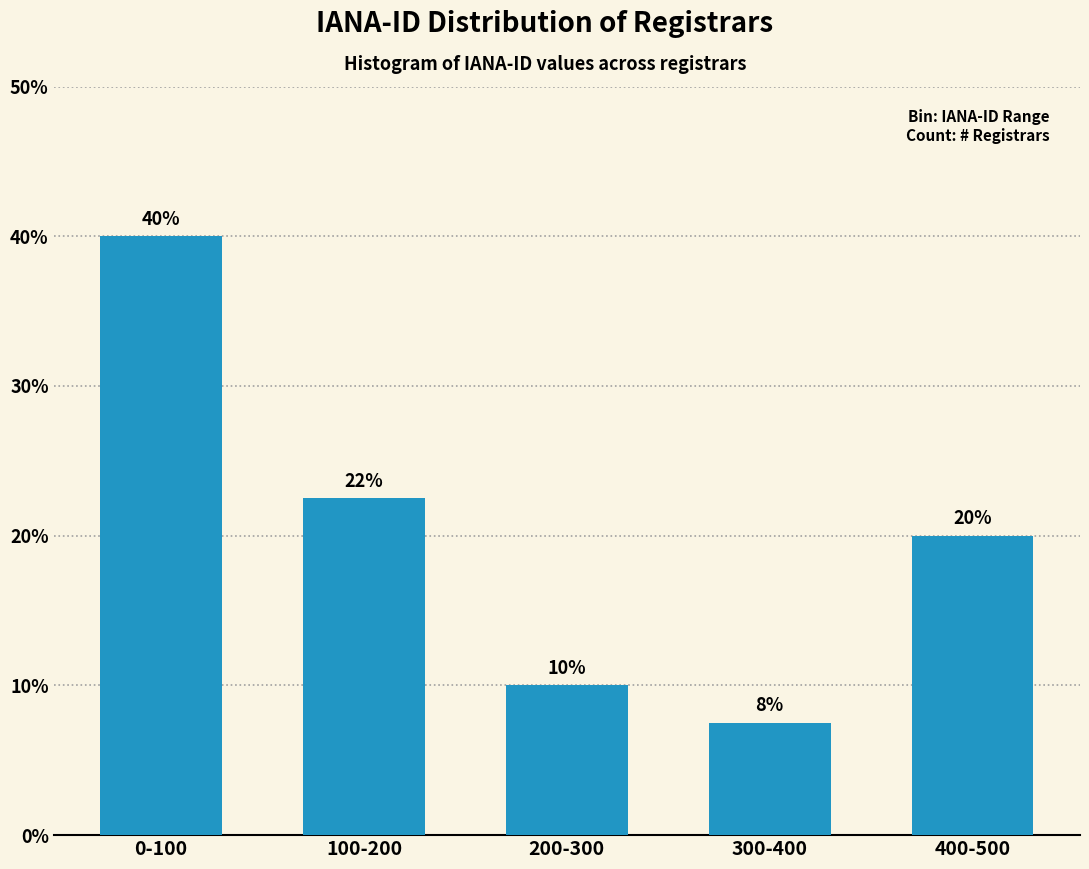

The value at 100-200 is 12.1. True or false?

False